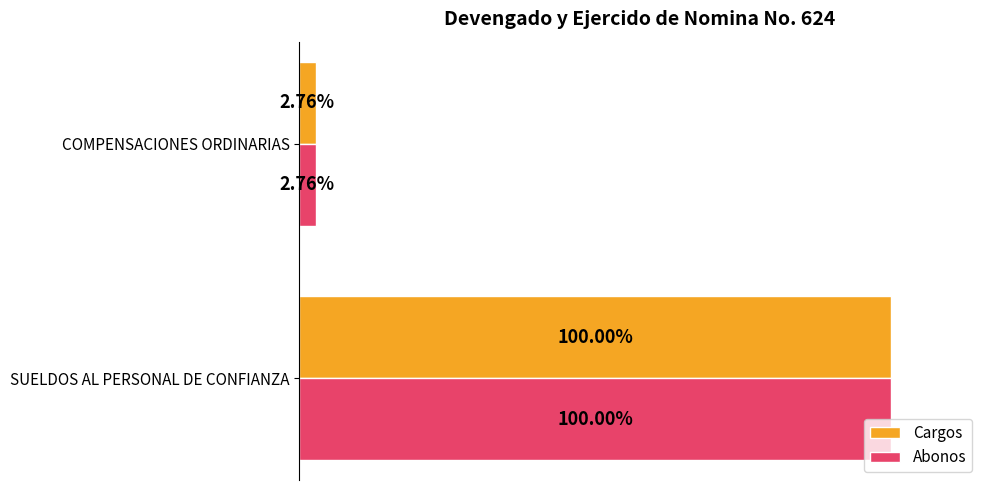

What are all the series names shown in the legend?

Cargos, Abonos